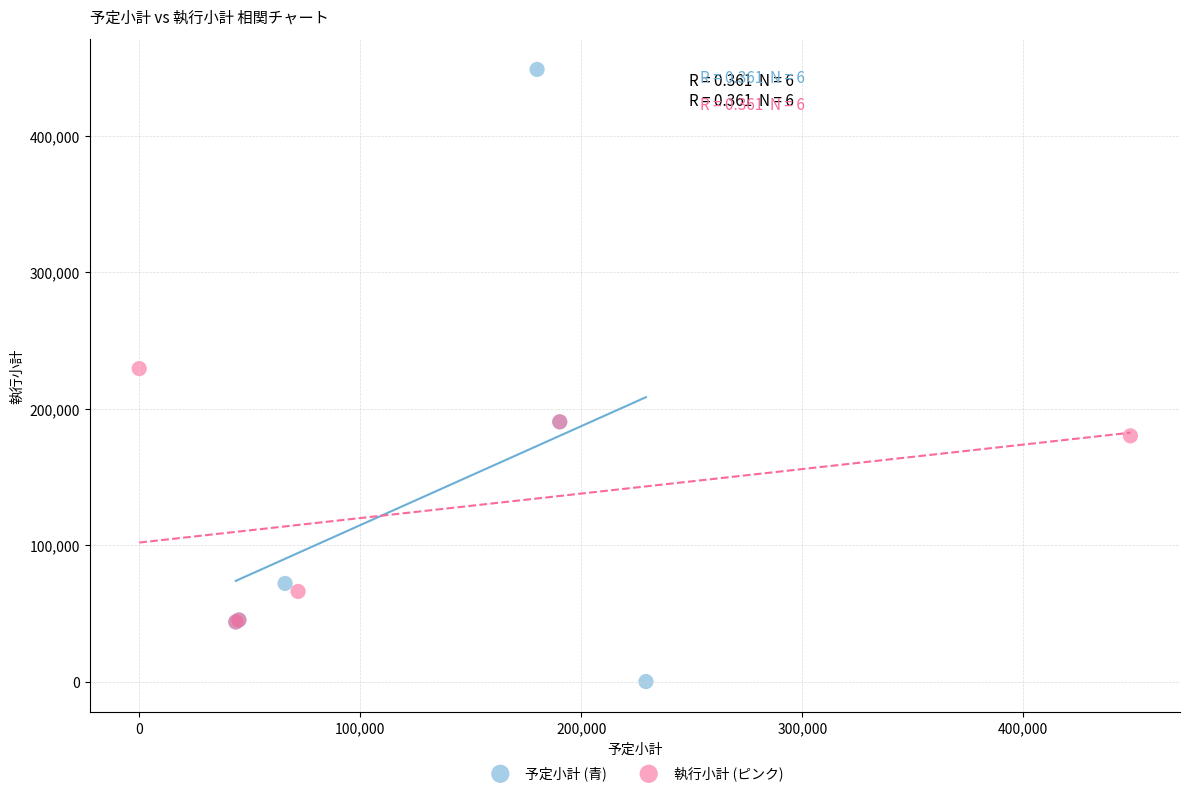

Which series reaches the maximum Y coordinate?

予定小計 (青)